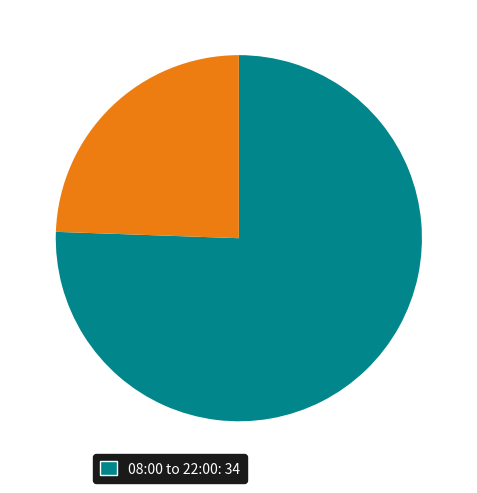

Is there any slice that represents more than half of the pie?

Yes